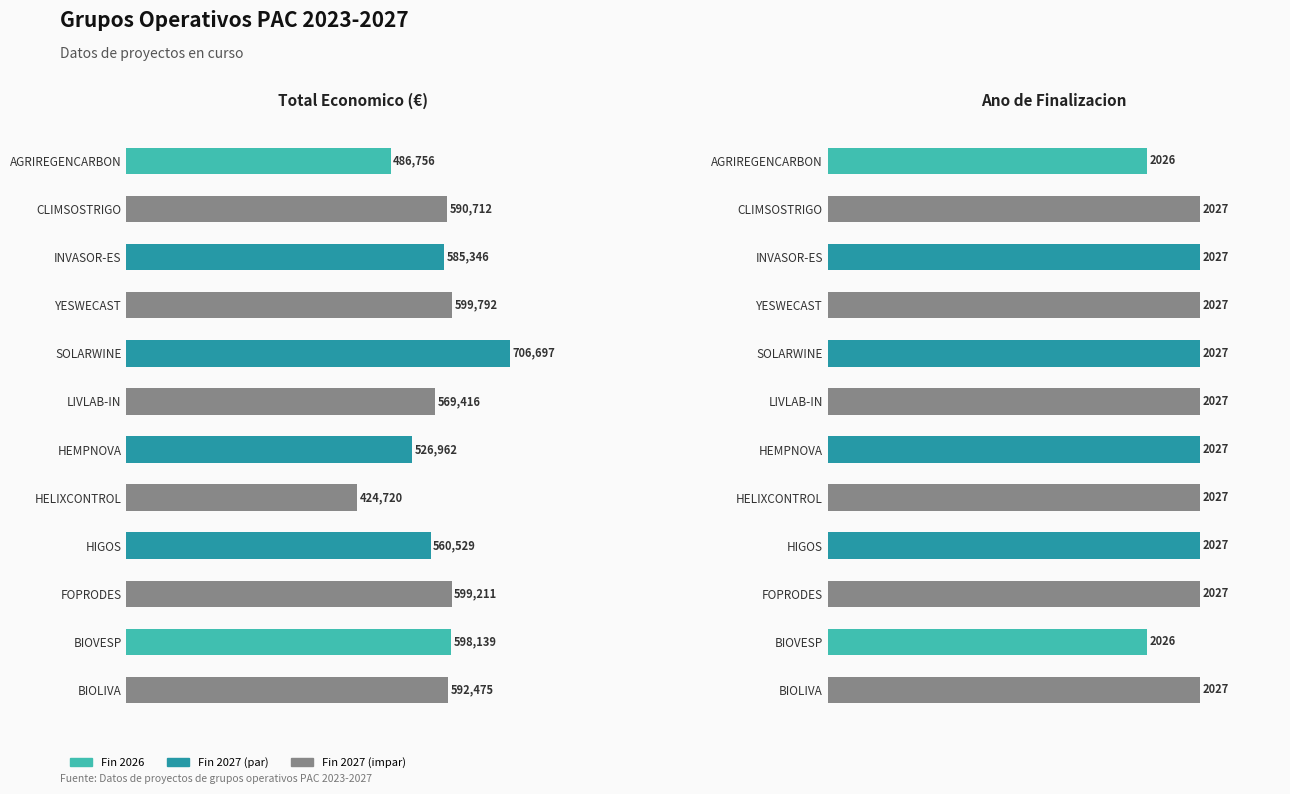

How many Ano de finalizacion values are between 2027 and 2028?

10